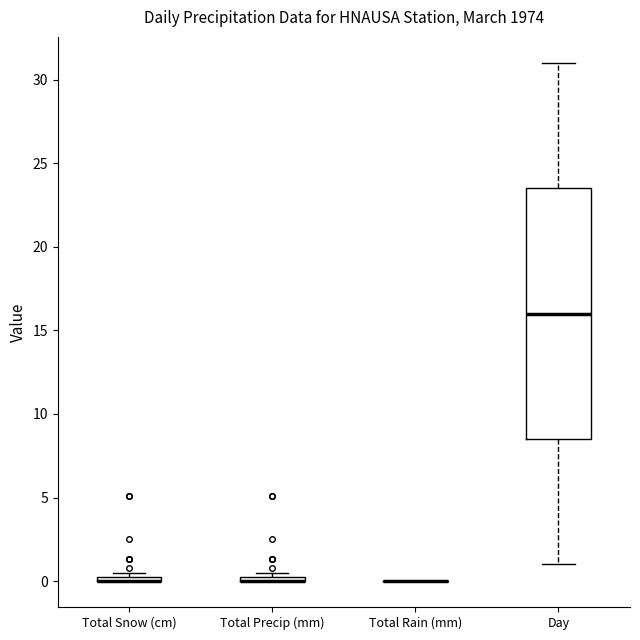

Comparing the boxes themselves (not the whiskers), which one is the tallest?

Day